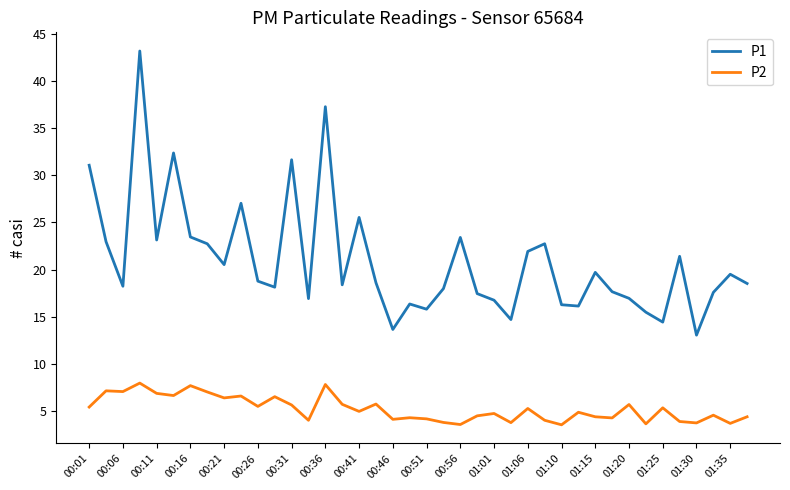

Rank the series by their maximum value, from highest to lowest.

P1, P2